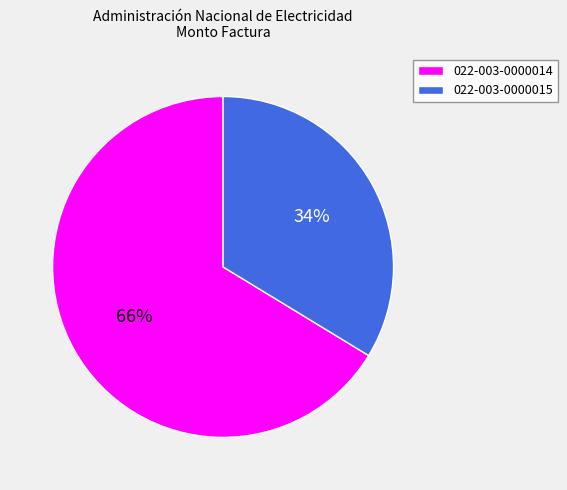

Count the number of slices in the pie.

2